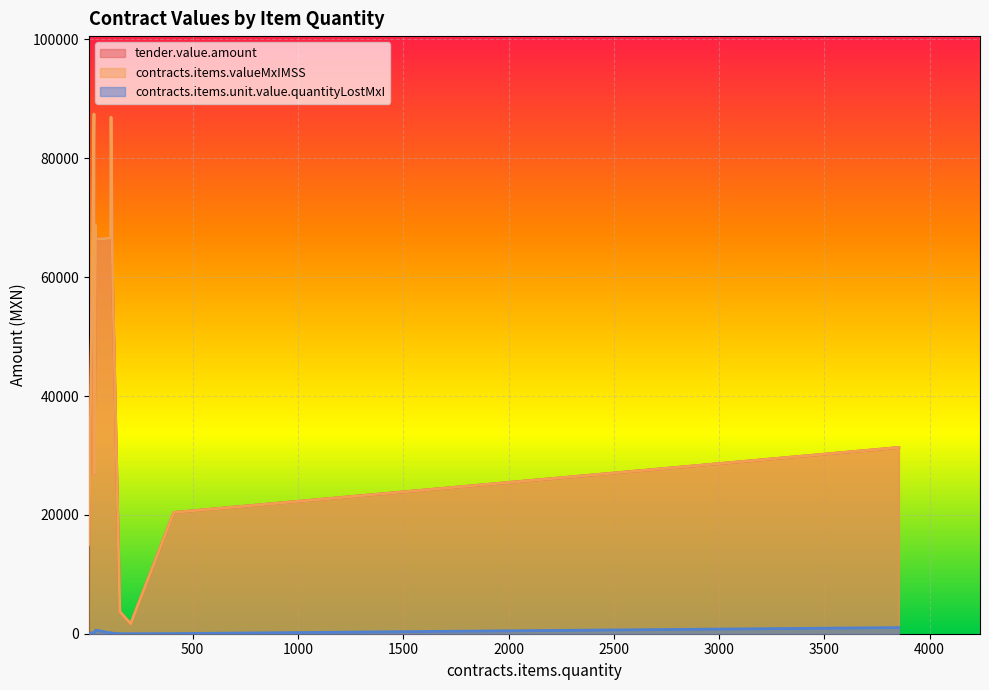

What is the difference between the tender.value.amount values at 109.5 and 120?

7856.7